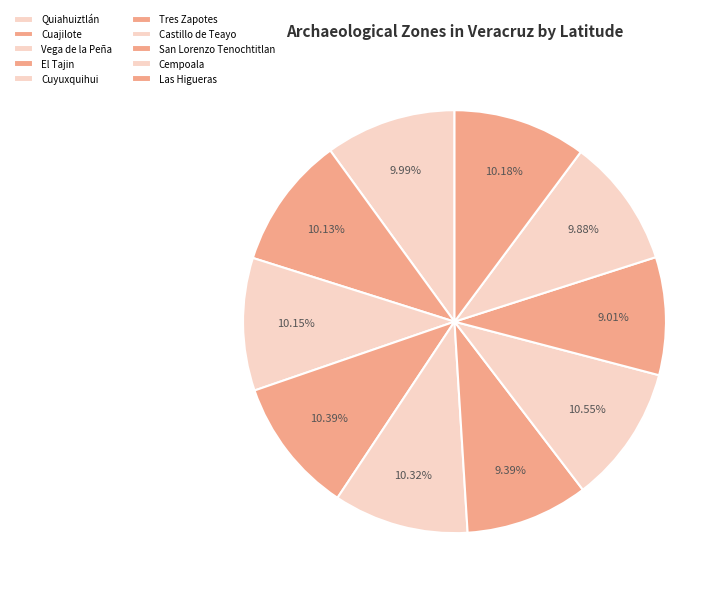

Is it true that Vega de la Peña is 21% of the pie?

False